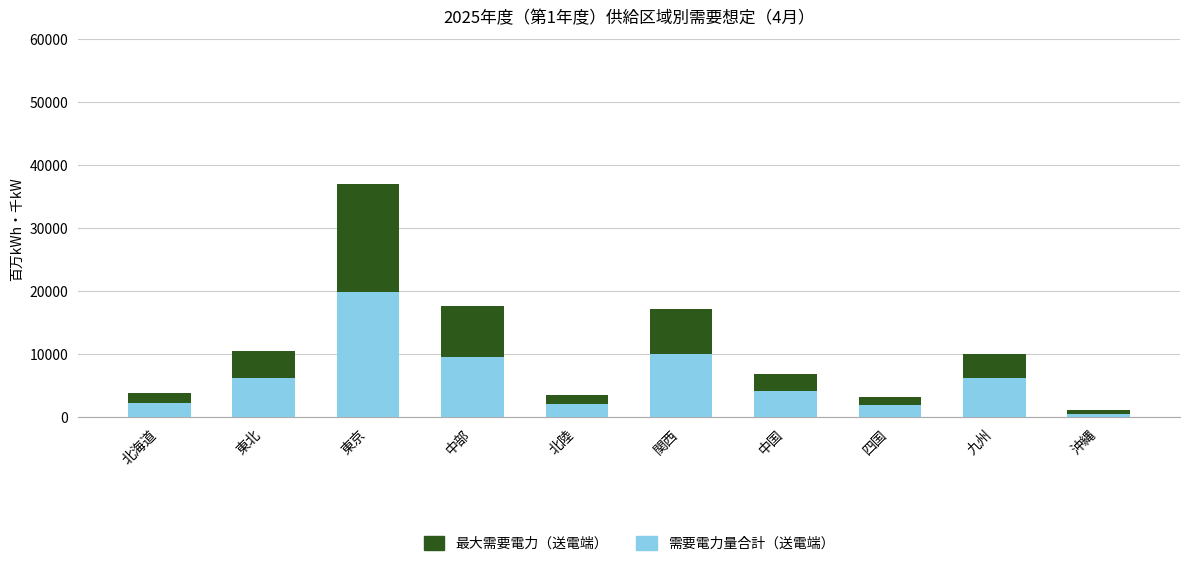

How many categories are shown in the chart?

10